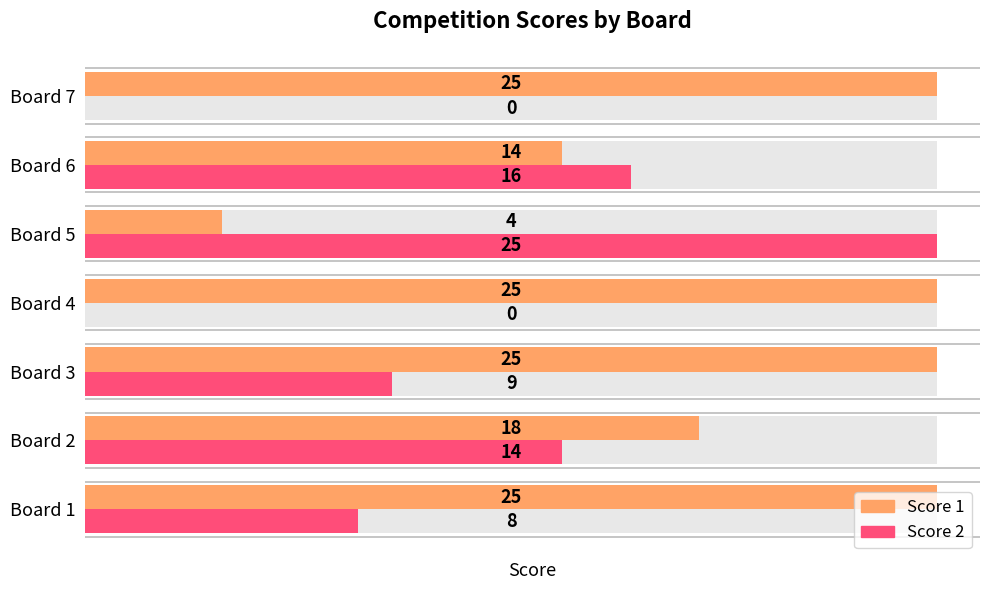

Which series has the largest total across all categories?

Score 1